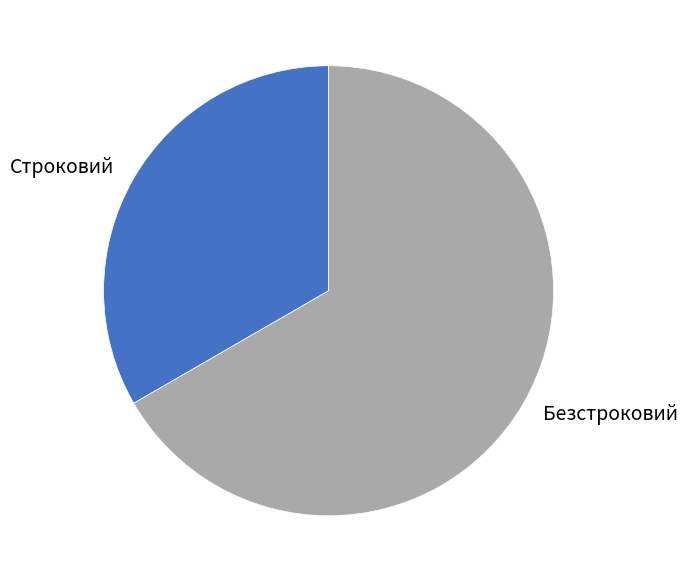

Does Безстроковий account for over 50% of the chart?

Yes